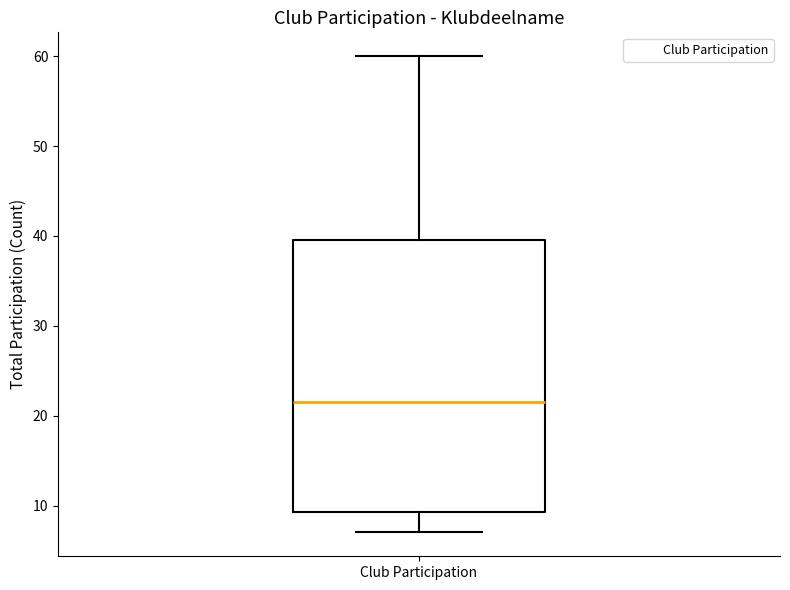

Transcribe this box plot: give where the median line is, the range the box spans, and where the two whiskers end, as read against the y-axis. The values are not printed on the chart, so give them approximately, as read against the axis.

median 22, box 9 to 40, whiskers 7 to 60